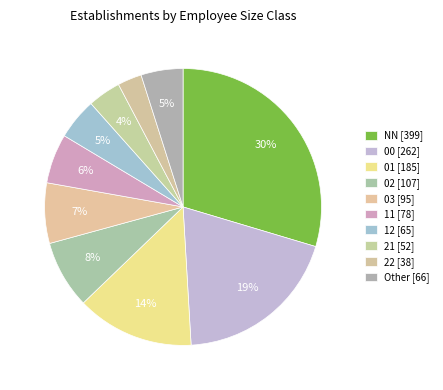

Does 22 account for over 50% of the chart?

No